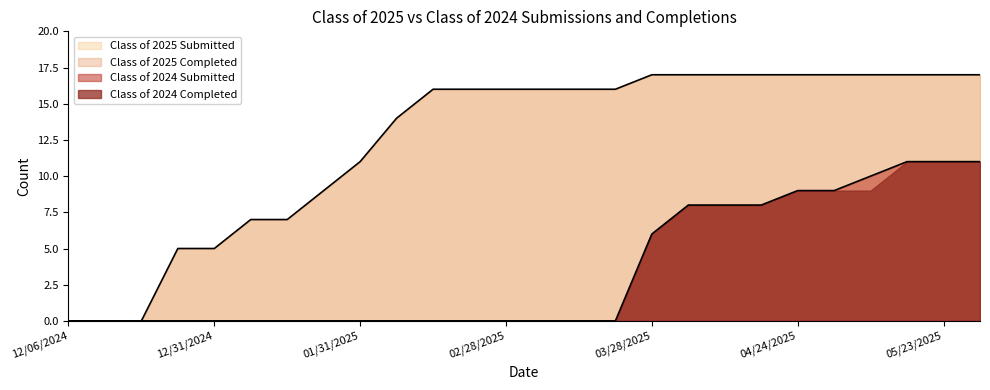

True or false: Class of 2025 Submitted and Class of 2024 Submitted intersect in this chart.

False